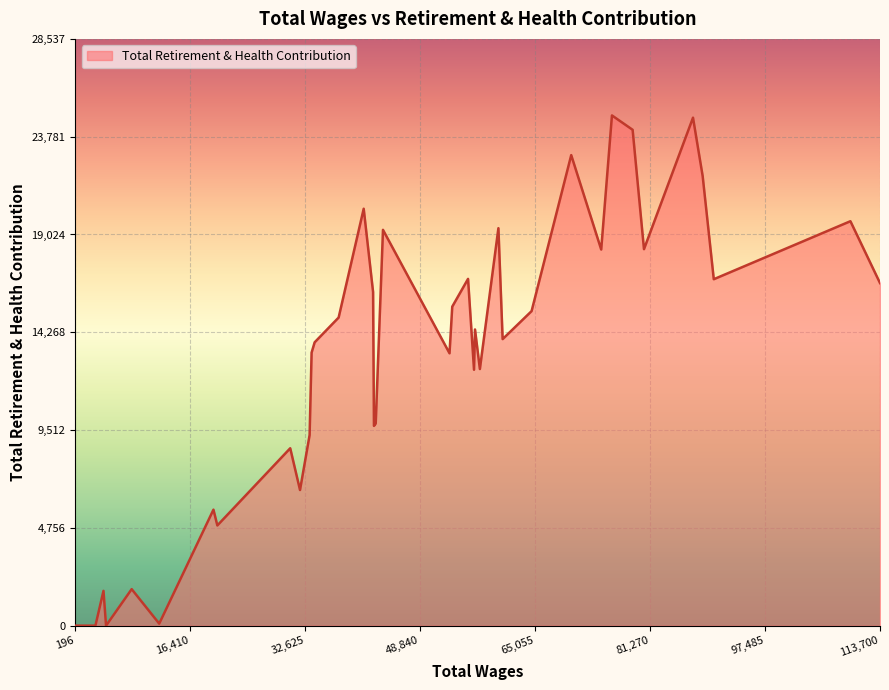

What is the greatest value displayed?

24815